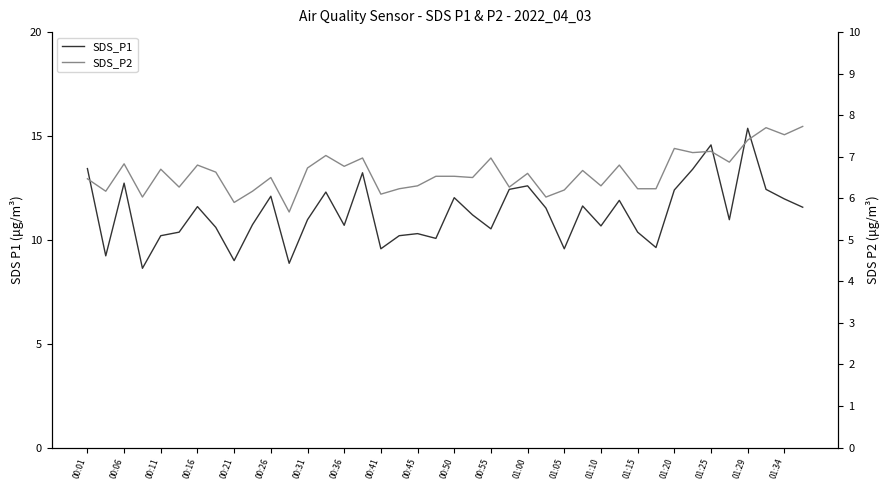

What is the difference between the maximum and minimum values in the SDS_P2 series?

2.1